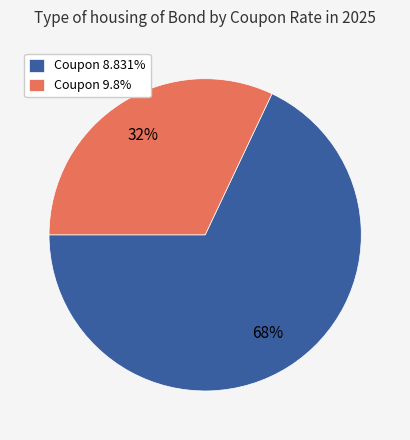

To the nearest percent, what is the average slice percentage?

50%